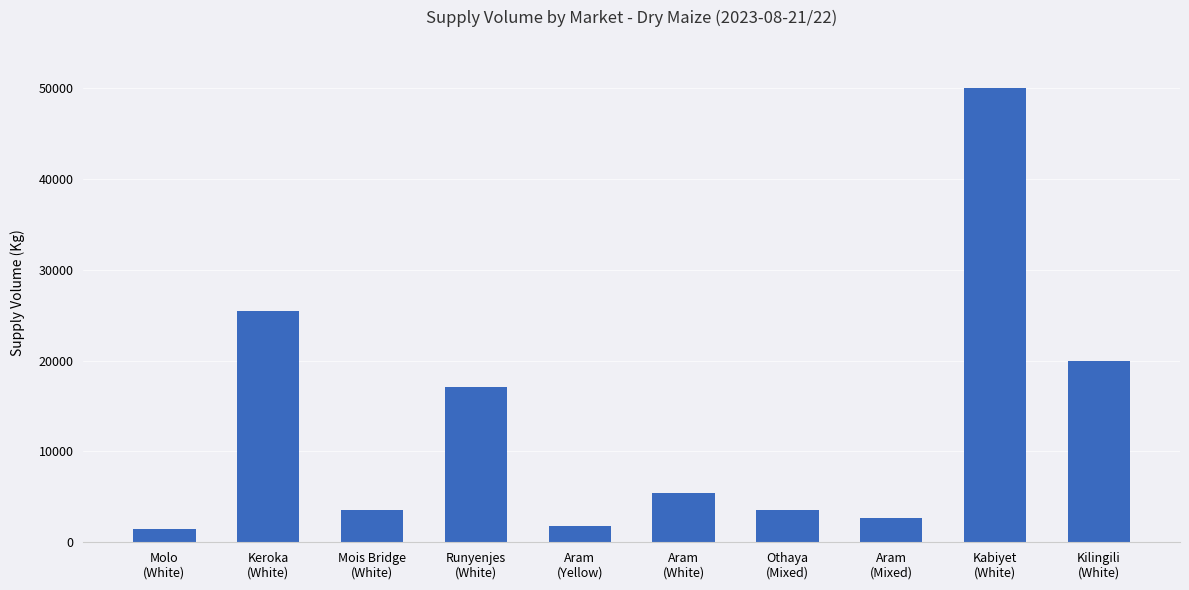

What is the difference between the values at Othaya
(Mixed) and Aram
(Mixed)?

900